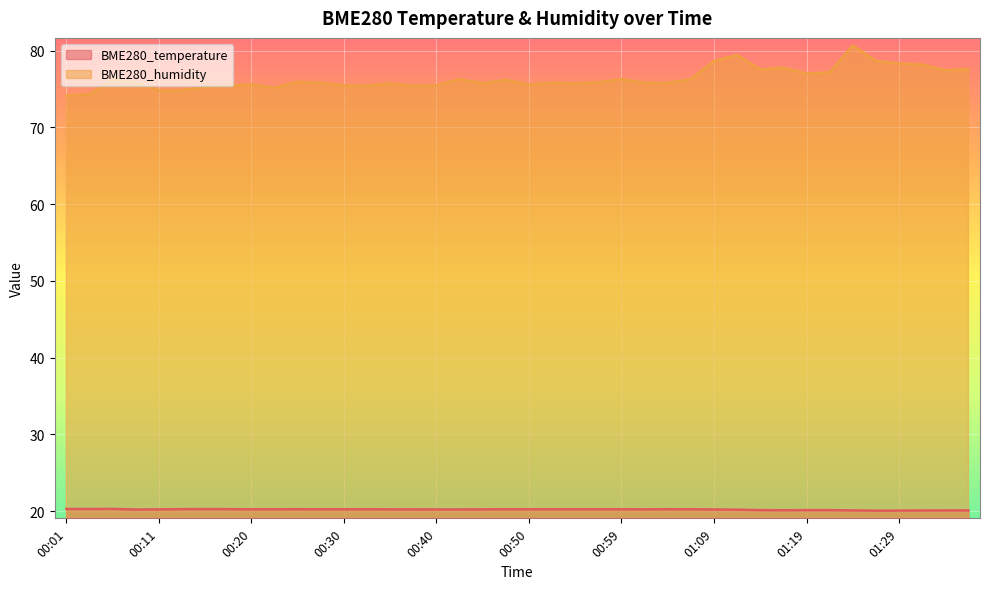

What is the sum of all BME280_humidity values?

3054.8